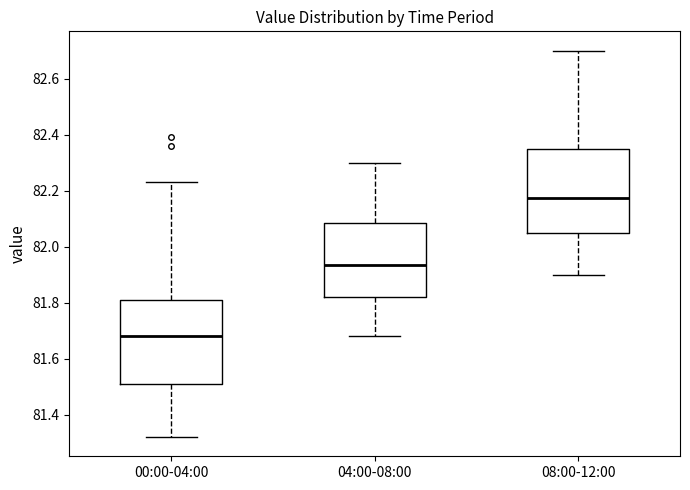

Reading left to right, read every box against the y-axis: the position of its median line, the range the box covers, and the ends of its whiskers. The values are not printed on the chart, so give them approximately, as read against the axis.

00:00-04:00: median 81.68, box 81.50 to 81.82, whiskers 81.32 to 82.24
04:00-08:00: median 81.94, box 81.82 to 82.08, whiskers 81.68 to 82.30
08:00-12:00: median 82.18, box 82.06 to 82.36, whiskers 81.90 to 82.70